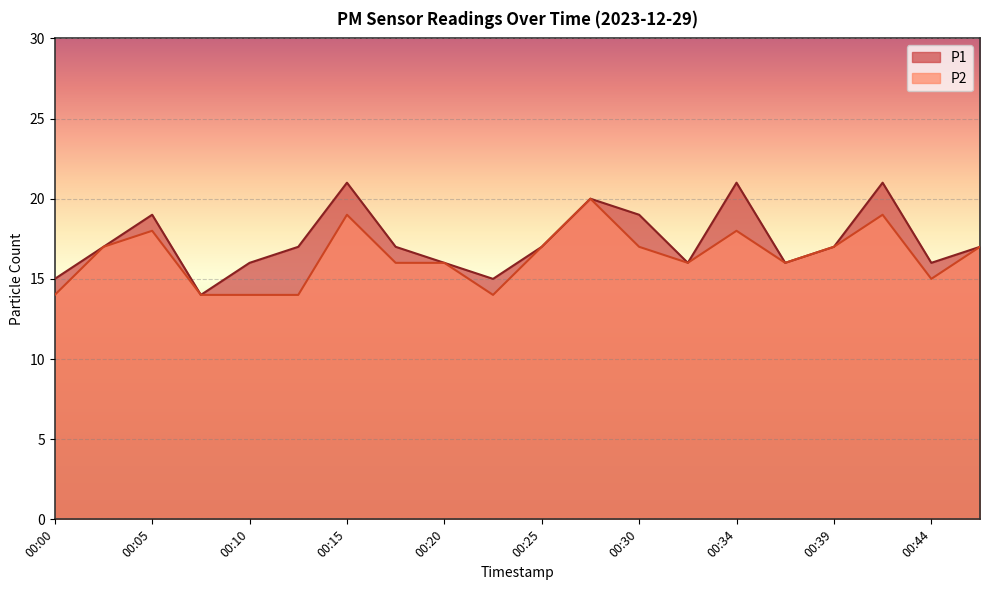

The value of P2 at 00:05 is 5. True or false?

False